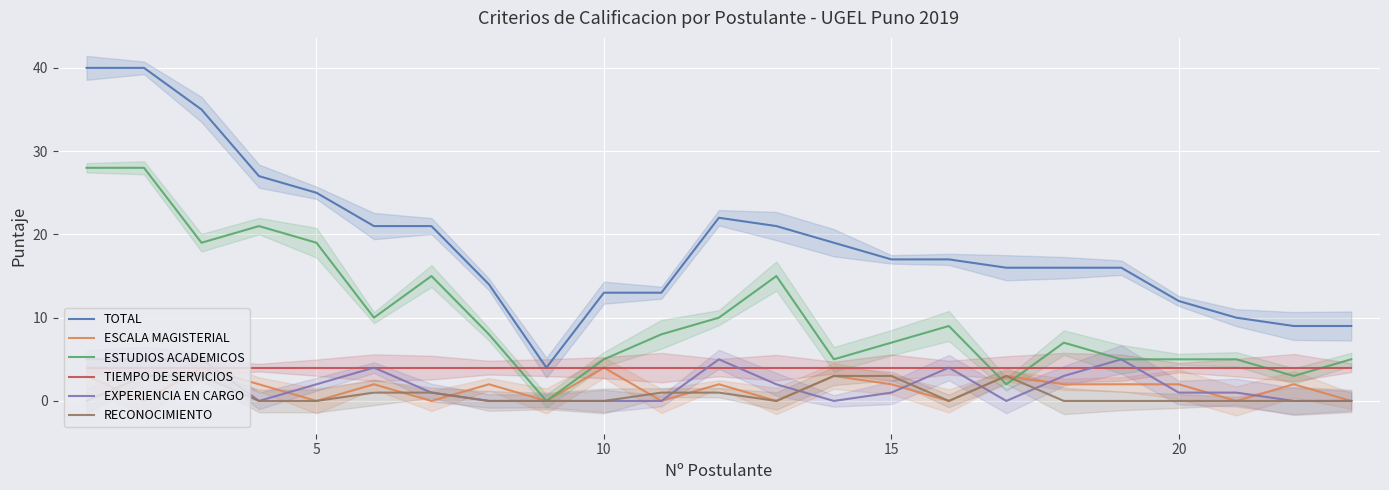

Does the chart display data point markers on the line(s)?

No